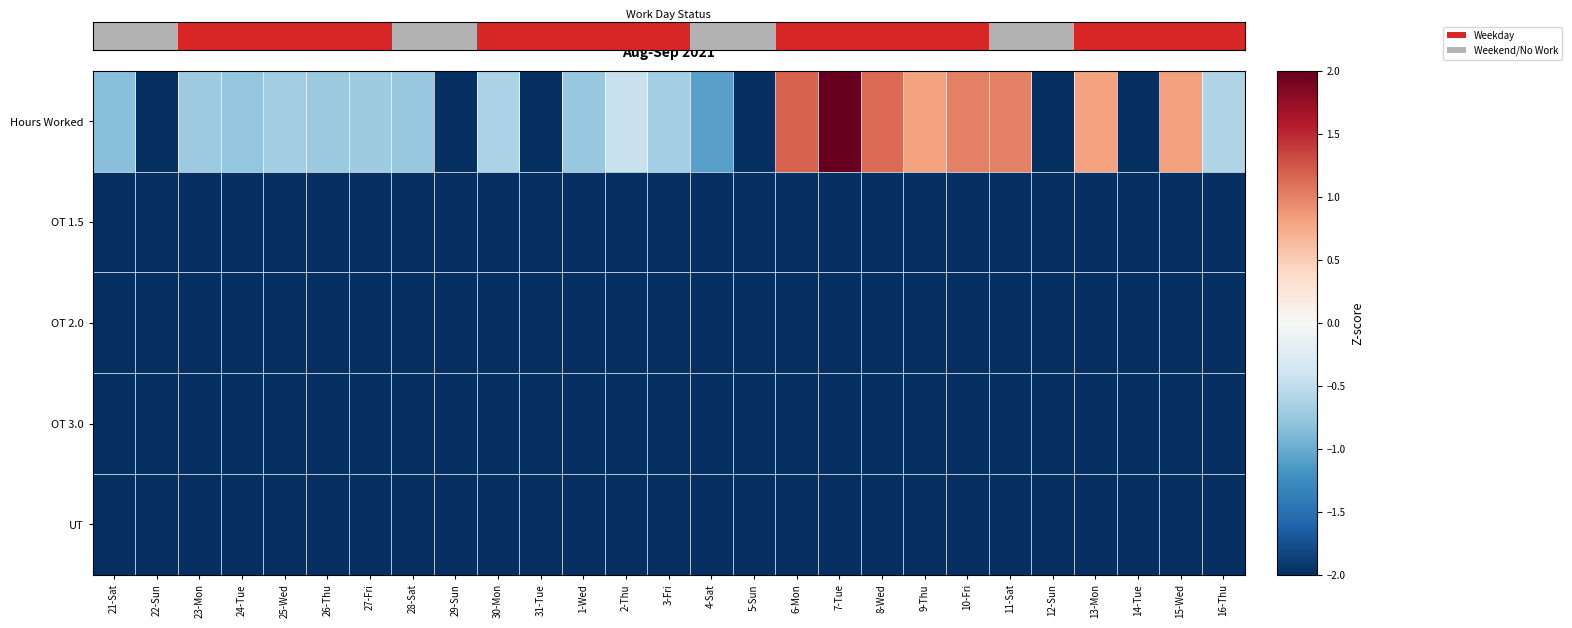

Which has a higher value, 27-Fri or 30-Mon?

30-Mon